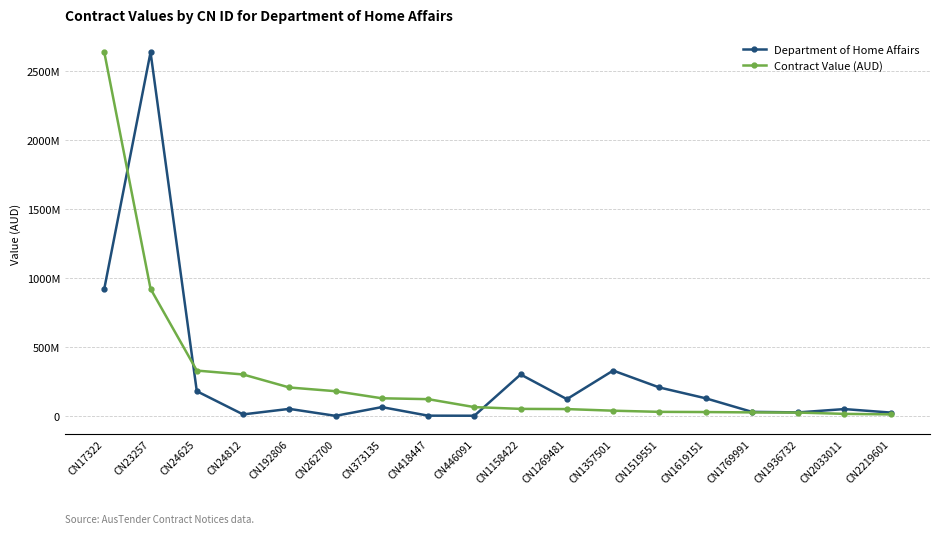

What are all the series names shown in the legend?

Department of Home Affairs, Contract Value (AUD)